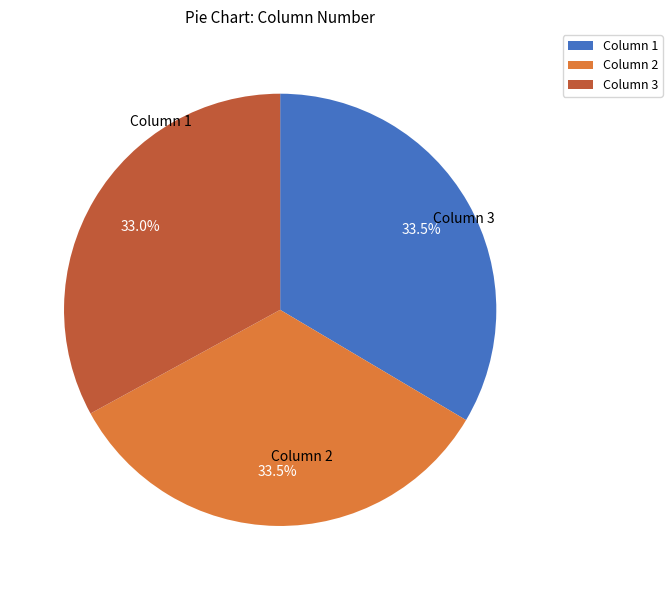

Does any single category account for the majority?

No